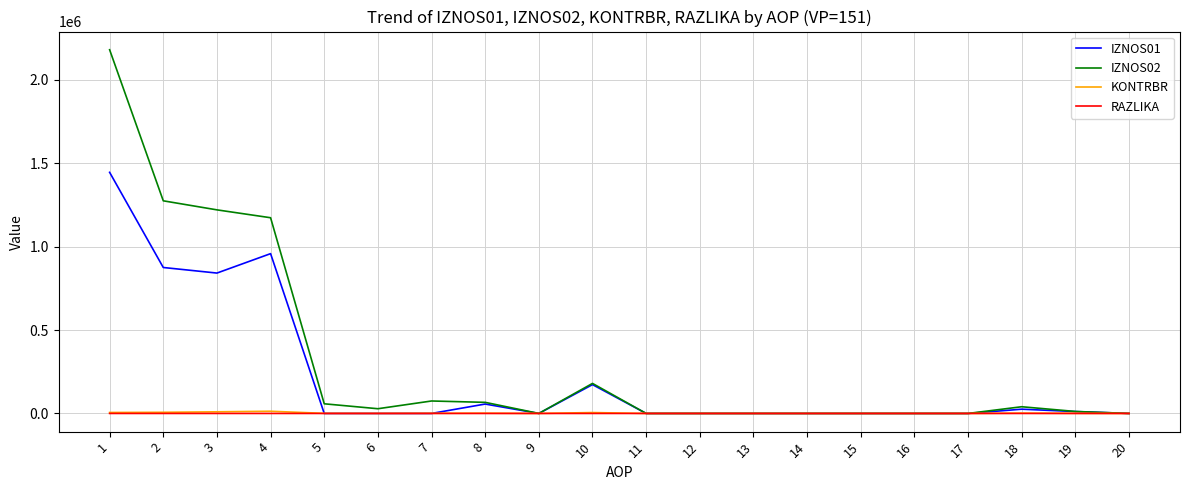

The KONTRBR series shows 0.0 at 20. True or false?

True